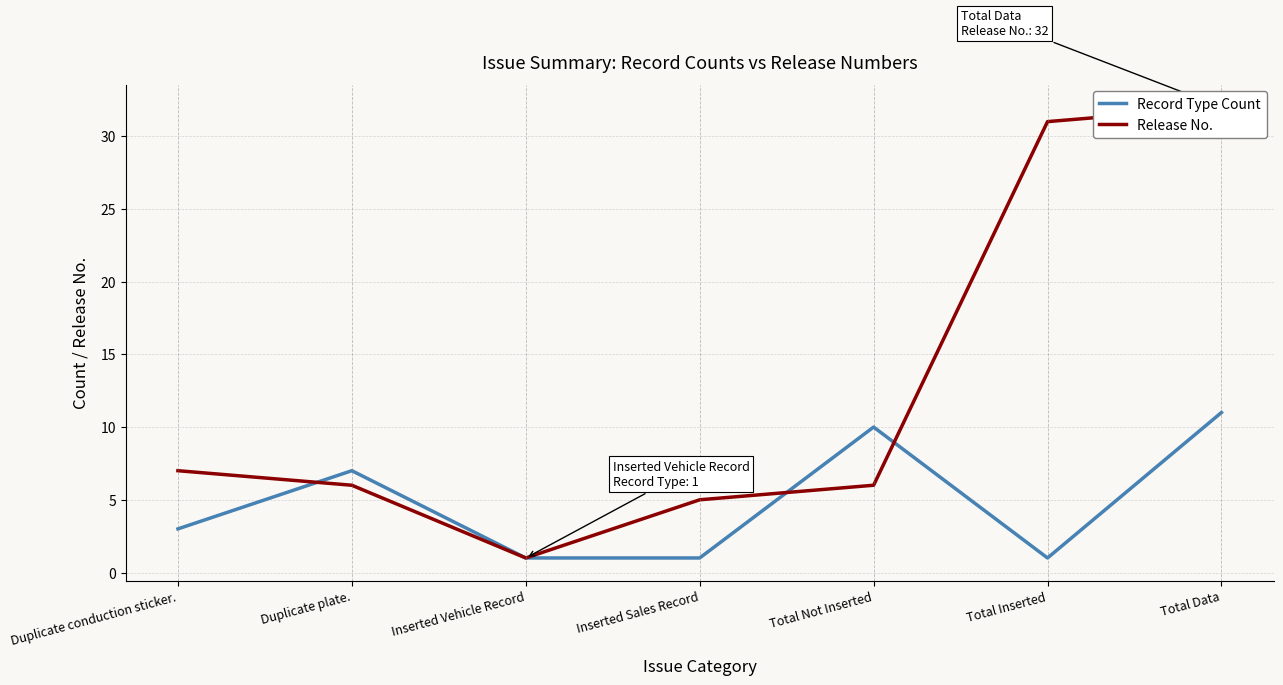

How many data points does each series have?

7